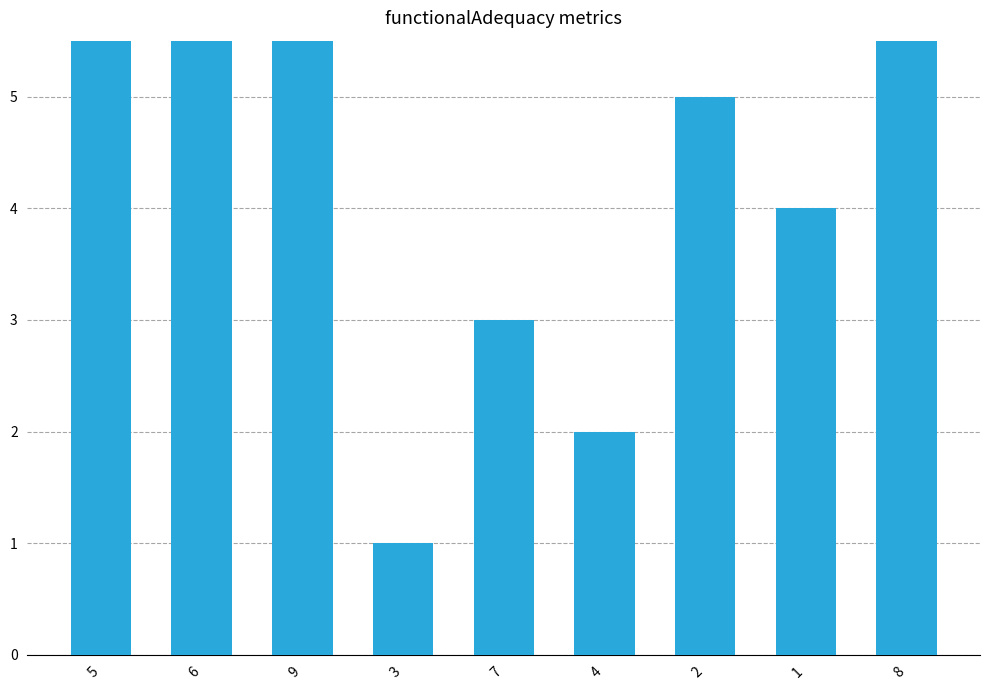

What is the difference between the values at 7 and 8?

6